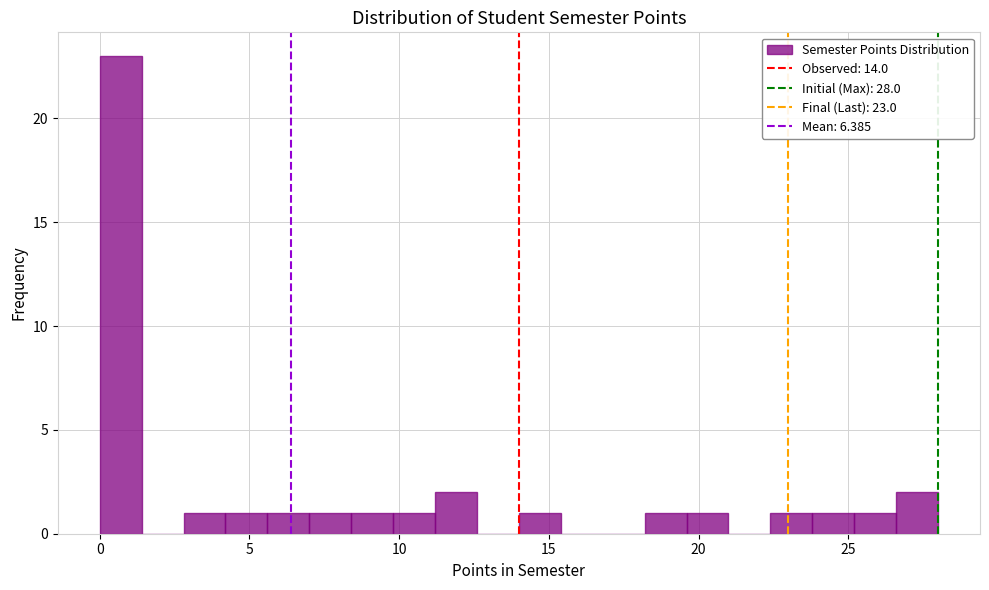

Read against the x-axis, roughly where is the centre of the tallest bar?

0.5